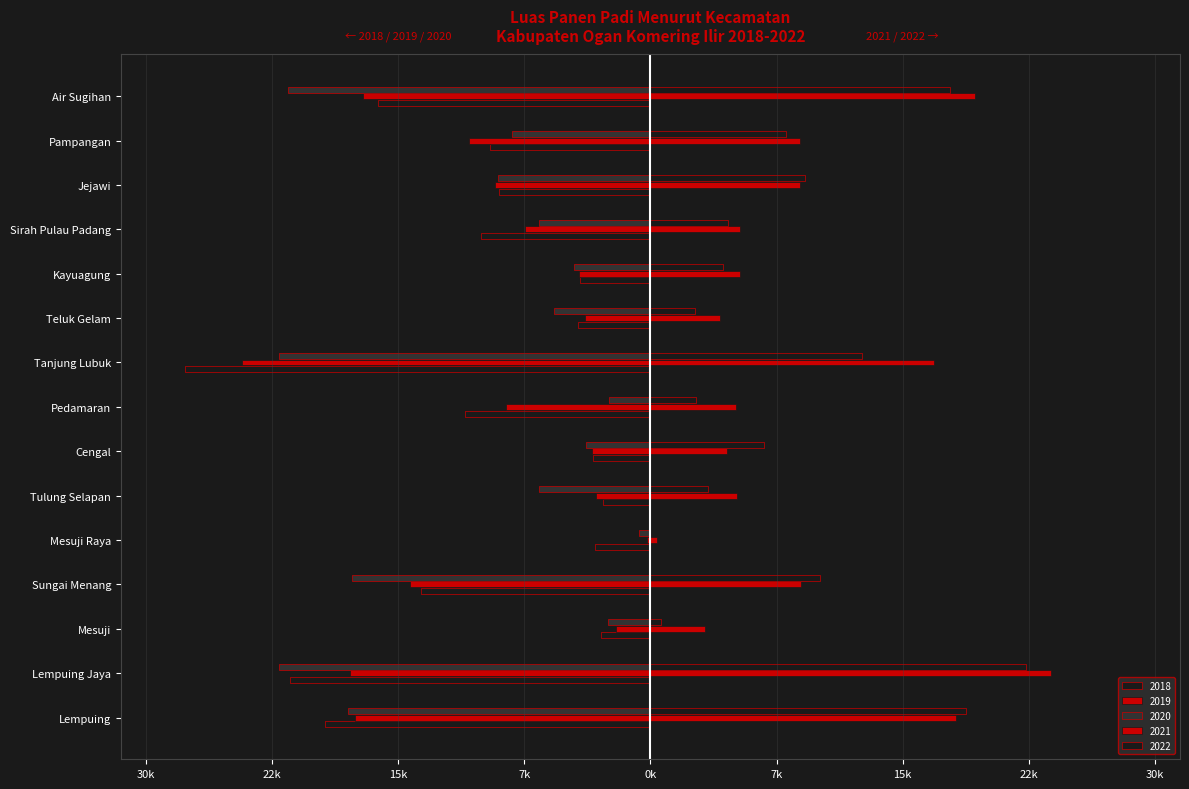

What is the label of the 11th bar from the left?

Kayuagung